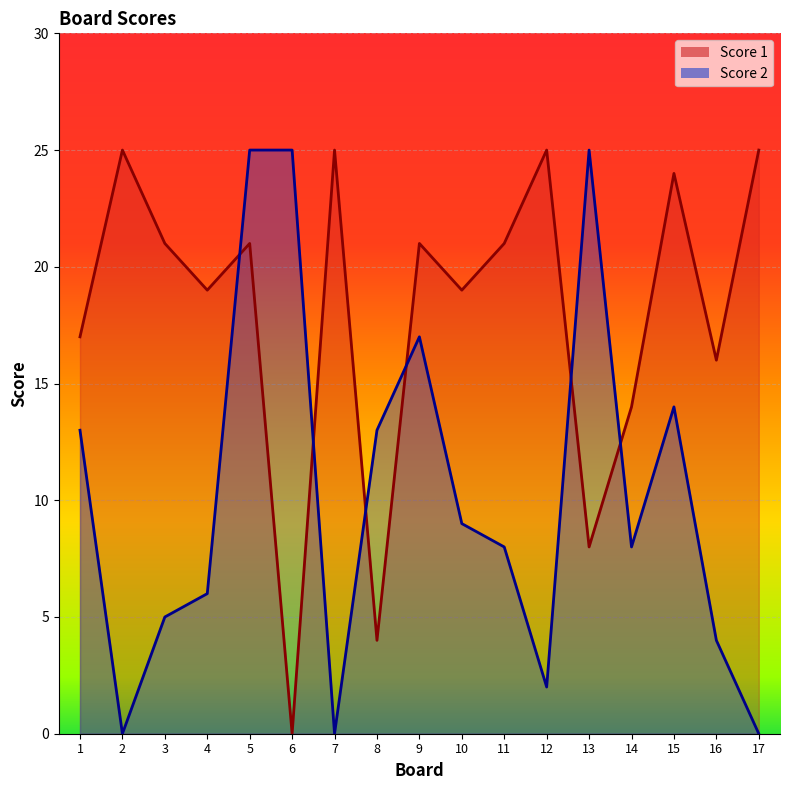

What are all the series names shown in the legend?

Score 1, Score 2